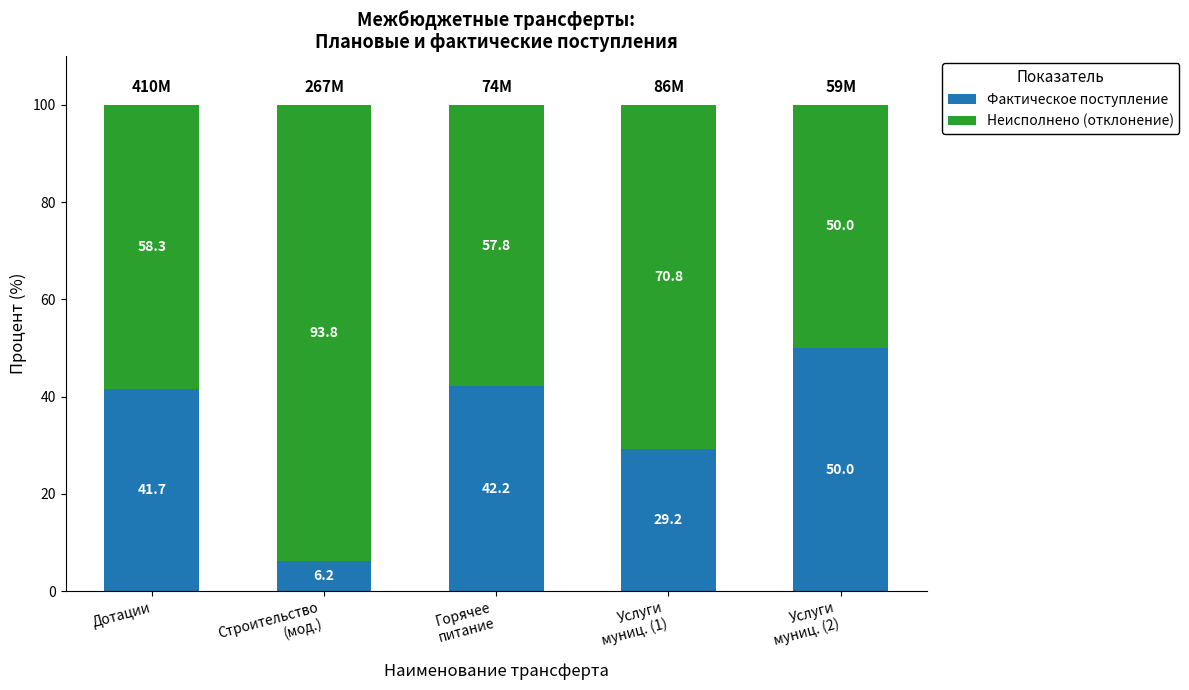

What is the highest value of the Фактическое поступление series?

50.0